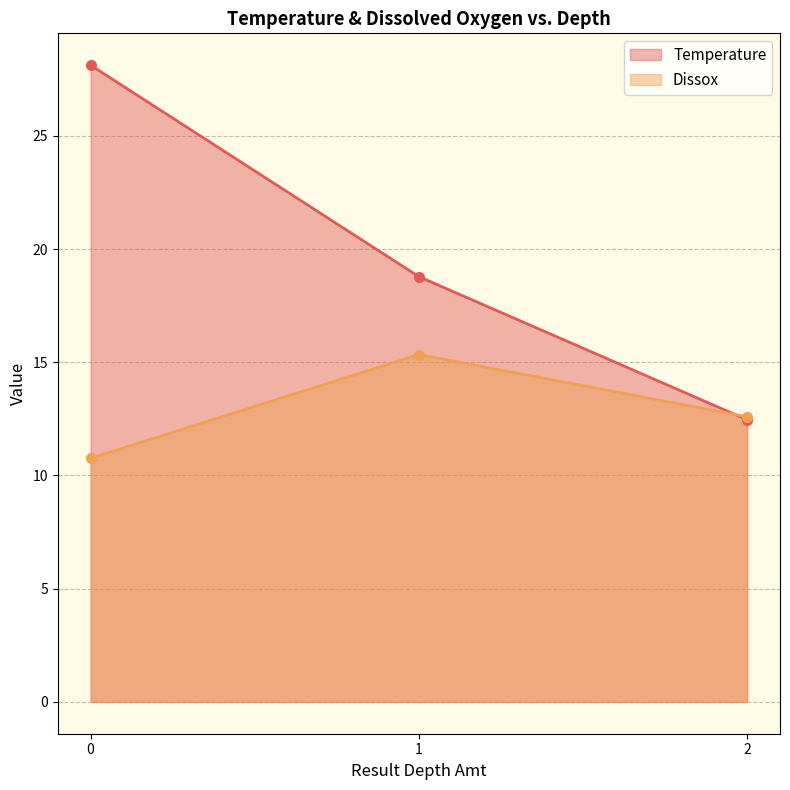

Rank the series at 1 from highest to lowest value.

Temperature, Dissox